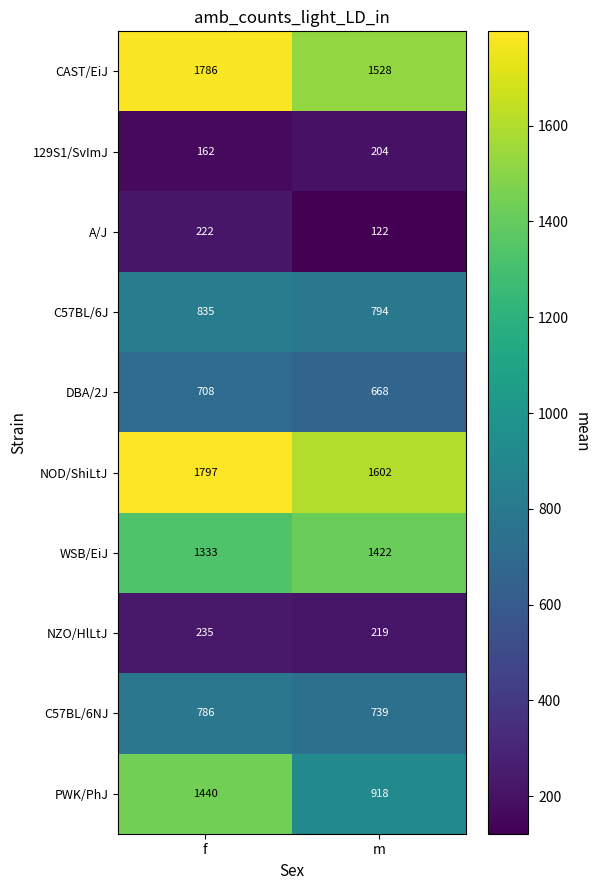

List the series in order of their peak value, lowest first.

129S1/SvImJ, A/J, NZO/HlLtJ, DBA/2J, C57BL/6NJ, C57BL/6J, WSB/EiJ, PWK/PhJ, CAST/EiJ, NOD/ShiLtJ